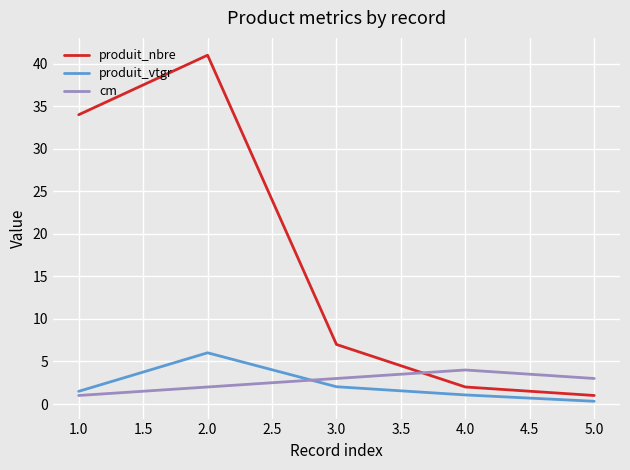

True or false: produit_vtgr has a value of 1.5 at 1.0.

True